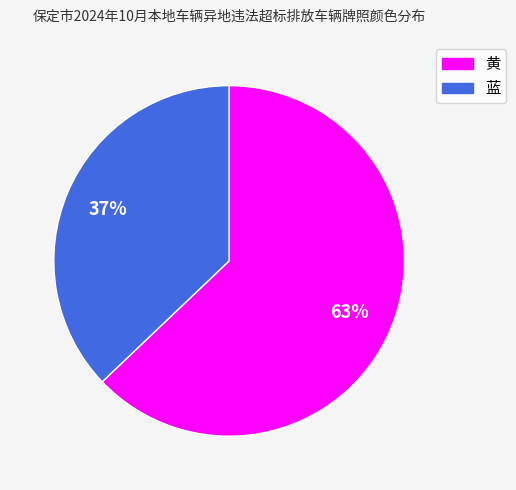

Which has a higher value, 黄 or 蓝?

黄